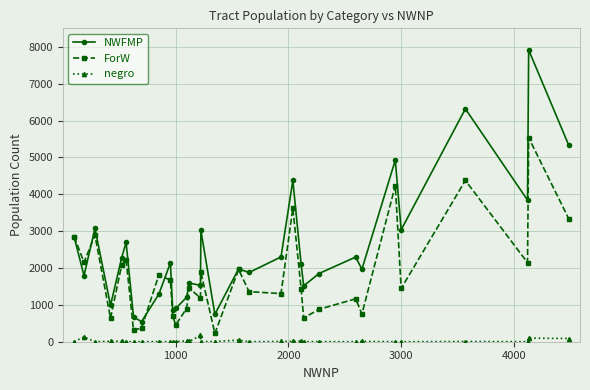

True or false: negro has more than 2 interior local peaks.

True